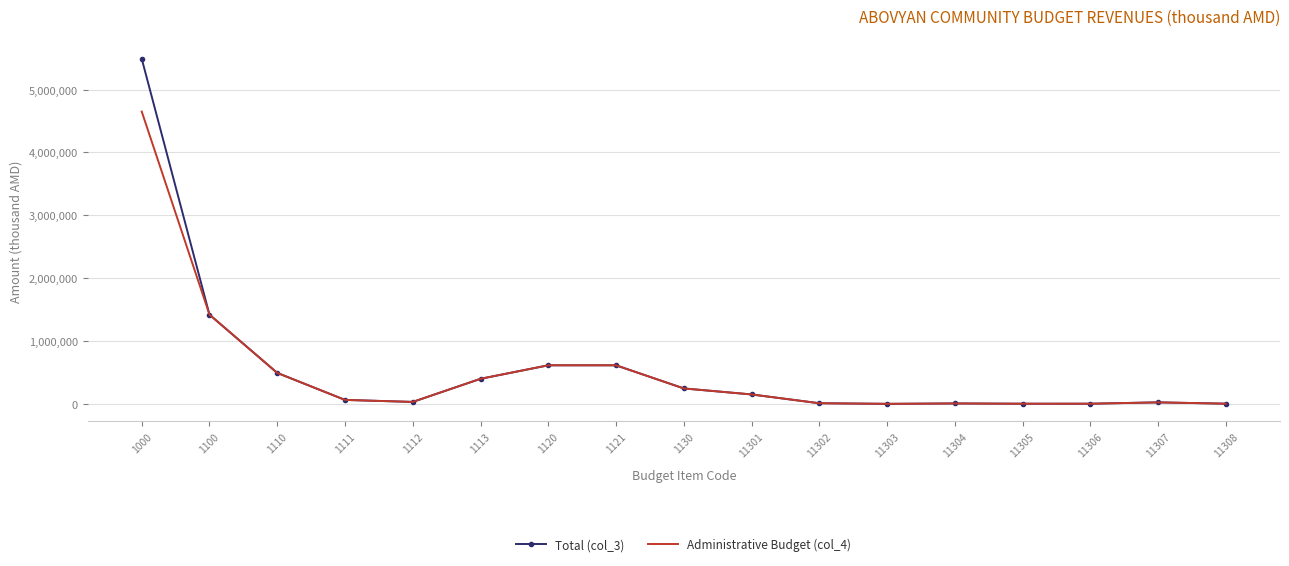

How many series are shown in this chart?

2